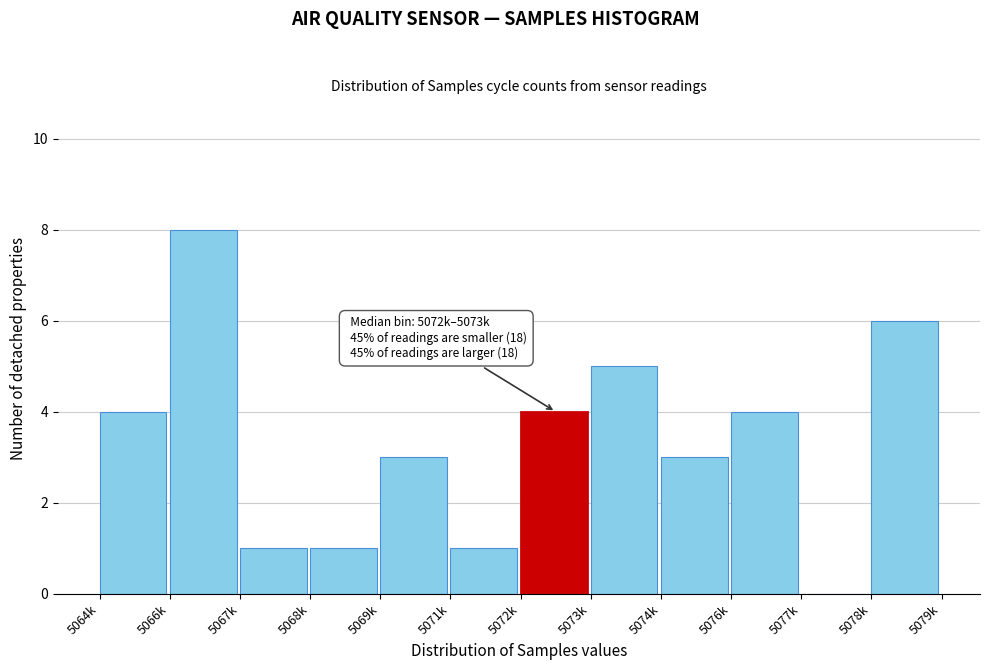

Reading left to right, list all the values displayed in this chart.

5064k=4	5066k=8	5067k=1	5068k=1	5069k=3	5071k=1	5072k=4	5073k=5	5074k=3	5076k=4	5077k=0	5078k=6